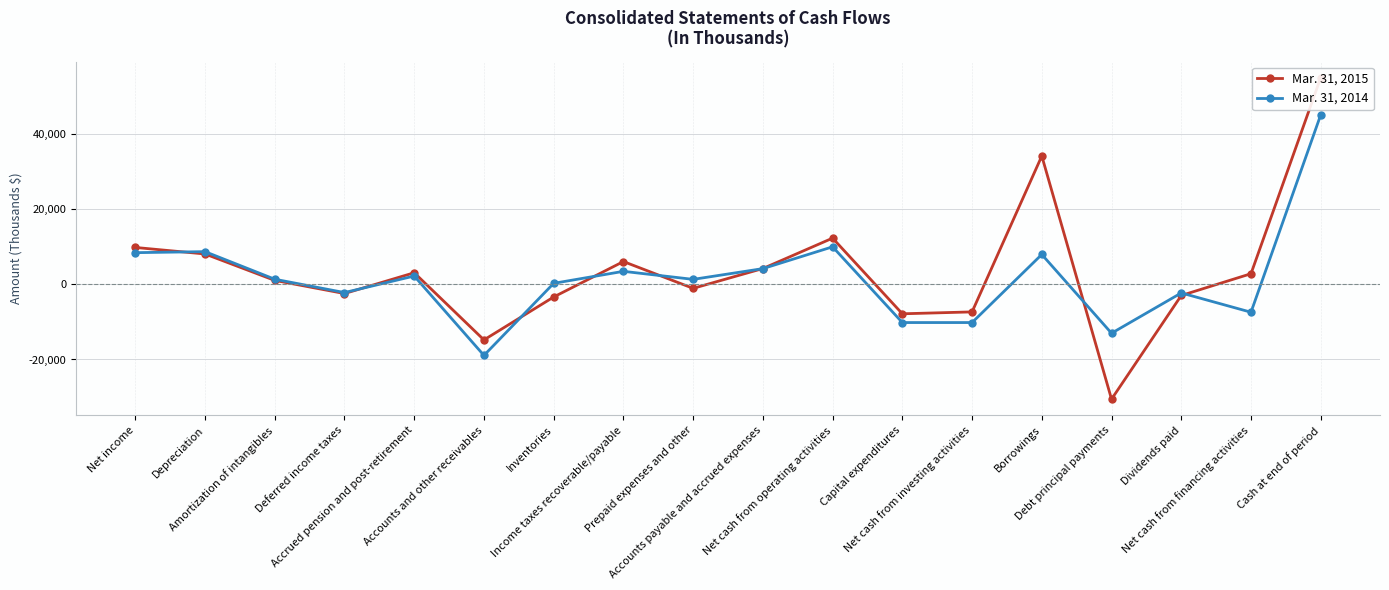

What are all the series names shown in the legend?

Mar. 31, 2015, Mar. 31, 2014